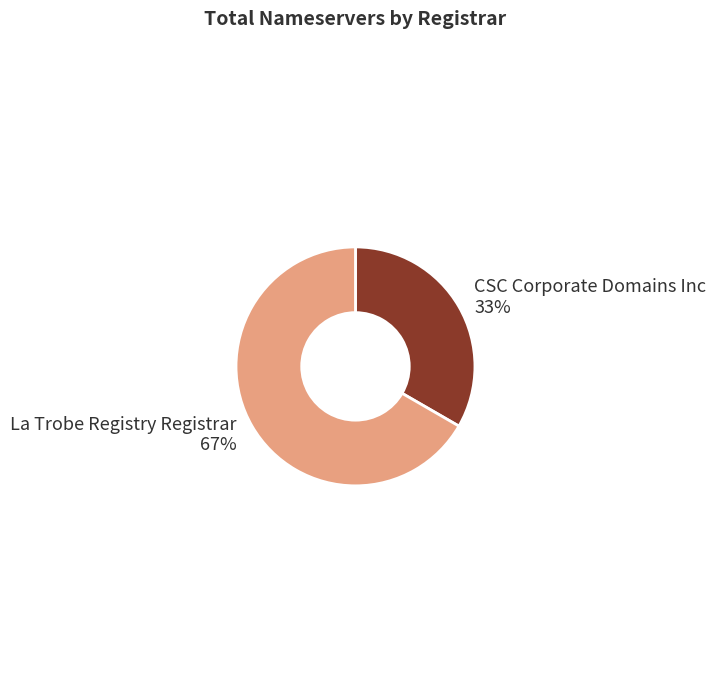

To the nearest percent, what is the average slice percentage?

50%